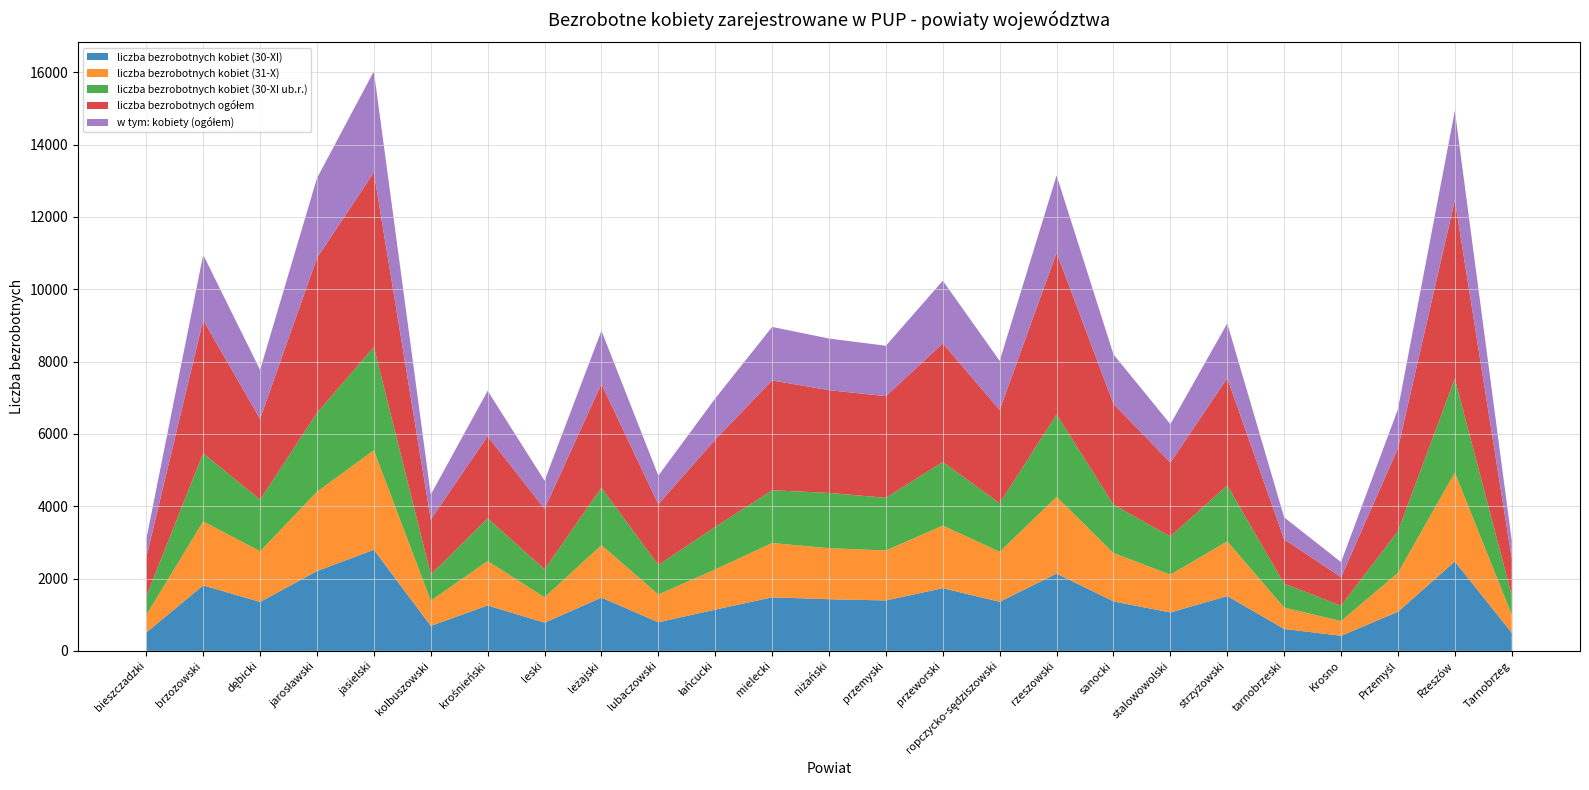

Reading right to left, list all the values displayed in this chart.

liczba bezrobotnych kobiet (30-XI): Tarnobrzeg=499	Rzeszów=2472	Przemyśl=1081	Krosno=417	tarnobrzeski=606	strzyżowski=1516	stalowowolski=1062	sanocki=1368	rzeszowski=2138	ropczycko-sędziszowski=1357	przeworski=1733	przemyski=1394	niżański=1428	mielecki=1480	łańcucki=1140	lubaczowski=790	leżajski=1473	leski=779	krośnieński=1255	kolbuszowski=690	jasielski=2796	jarosławski=2207	dębicki=1353	brzozowski=1811	bieszczadzki=507
liczba bezrobotnych kobiet (31-X): Tarnobrzeg=501	Rzeszów=2459	Przemyśl=1074	Krosno=407	tarnobrzeski=591	strzyżowski=1513	stalowowolski=1045	sanocki=1337	rzeszowski=2119	ropczycko-sędziszowski=1383	przeworski=1732	przemyski=1381	niżański=1412	mielecki=1502	łańcucki=1111	lubaczowski=767	leżajski=1453	leski=702	krośnieński=1228	kolbuszowski=697	jasielski=2750	jarosławski=2192	dębicki=1401	brzozowski=1769	bieszczadzki=487
liczba bezrobotnych kobiet (30-XI ub.r.): Tarnobrzeg=538	Rzeszów=2595	Przemyśl=1153	Krosno=424	tarnobrzeski=662	strzyżowski=1548	stalowowolski=1055	sanocki=1338	rzeszowski=2282	ropczycko-sędziszowski=1342	przeworski=1760	przemyski=1459	niżański=1528	mielecki=1459	łańcucki=1178	lubaczowski=817	leżajski=1586	leski=774	krośnieński=1182	kolbuszowski=725	jasielski=2858	jarosławski=2182	dębicki=1427	brzozowski=1887	bieszczadzki=518
liczba bezrobotnych ogółem: Tarnobrzeg=1015	Rzeszów=4941	Przemyśl=2295	Krosno=789	tarnobrzeski=1228	strzyżowski=2964	stalowowolski=2045	sanocki=2789	rzeszowski=4473	ropczycko-sędziszowski=2581	przeworski=3280	przemyski=2810	niżański=2842	mielecki=3038	łańcucki=2412	lubaczowski=1682	leżajski=2871	leski=1673	krośnieński=2272	kolbuszowski=1520	jasielski=4829	jarosławski=4286	dębicki=2236	brzozowski=3678	bieszczadzki=1075
w tym: kobiety (ogółem): Tarnobrzeg=499	Rzeszów=2472	Przemyśl=1081	Krosno=417	tarnobrzeski=606	strzyżowski=1516	stalowowolski=1062	sanocki=1368	rzeszowski=2138	ropczycko-sędziszowski=1357	przeworski=1733	przemyski=1394	niżański=1428	mielecki=1480	łańcucki=1140	lubaczowski=790	leżajski=1473	leski=779	krośnieński=1255	kolbuszowski=690	jasielski=2796	jarosławski=2207	dębicki=1353	brzozowski=1811	bieszczadzki=507